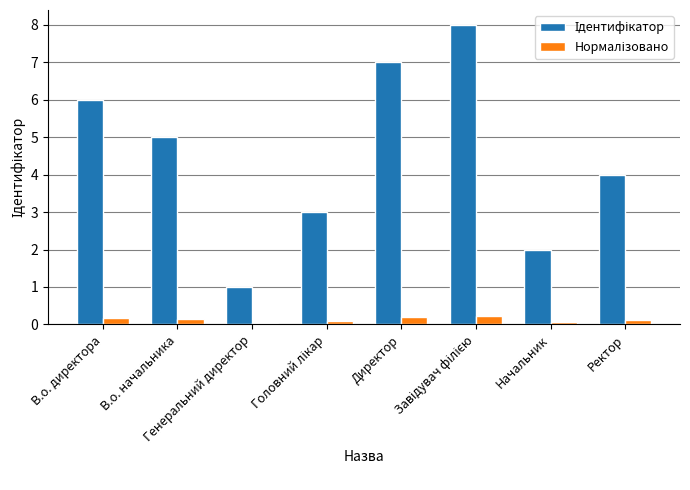

What is the maximum value shown in the chart?

8.0